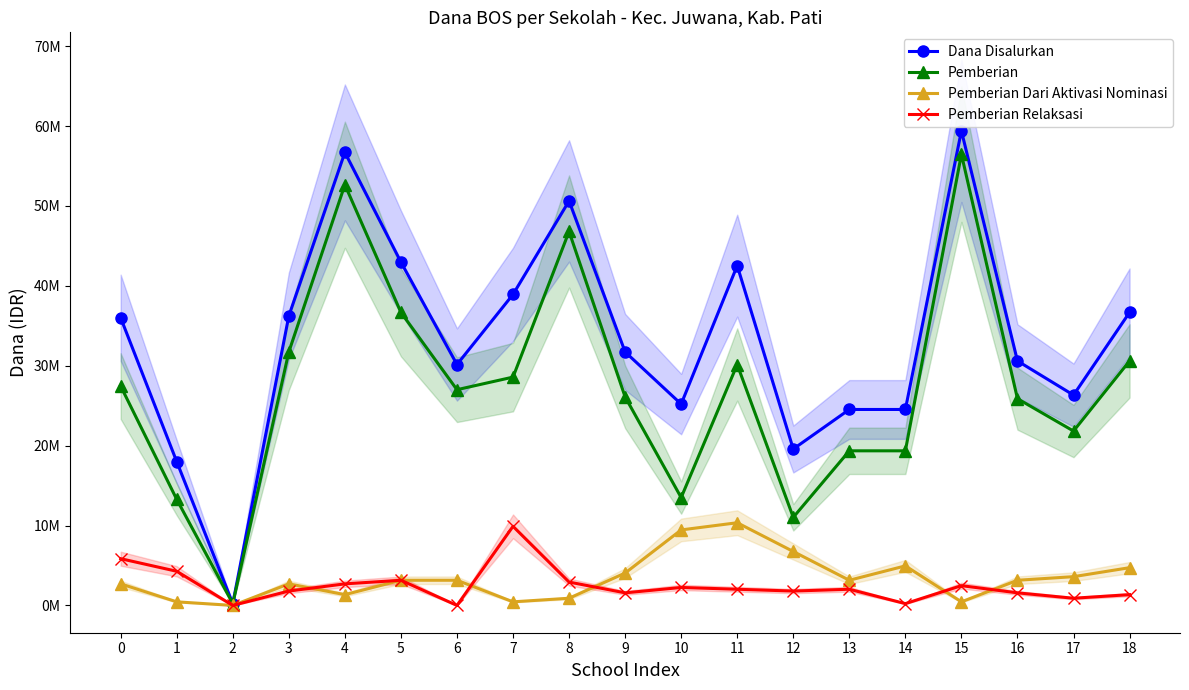

What are all the series names shown in the legend?

Dana Disalurkan, Pemberian, Pemberian Dari Aktivasi Nominasi, Pemberian Relaksasi